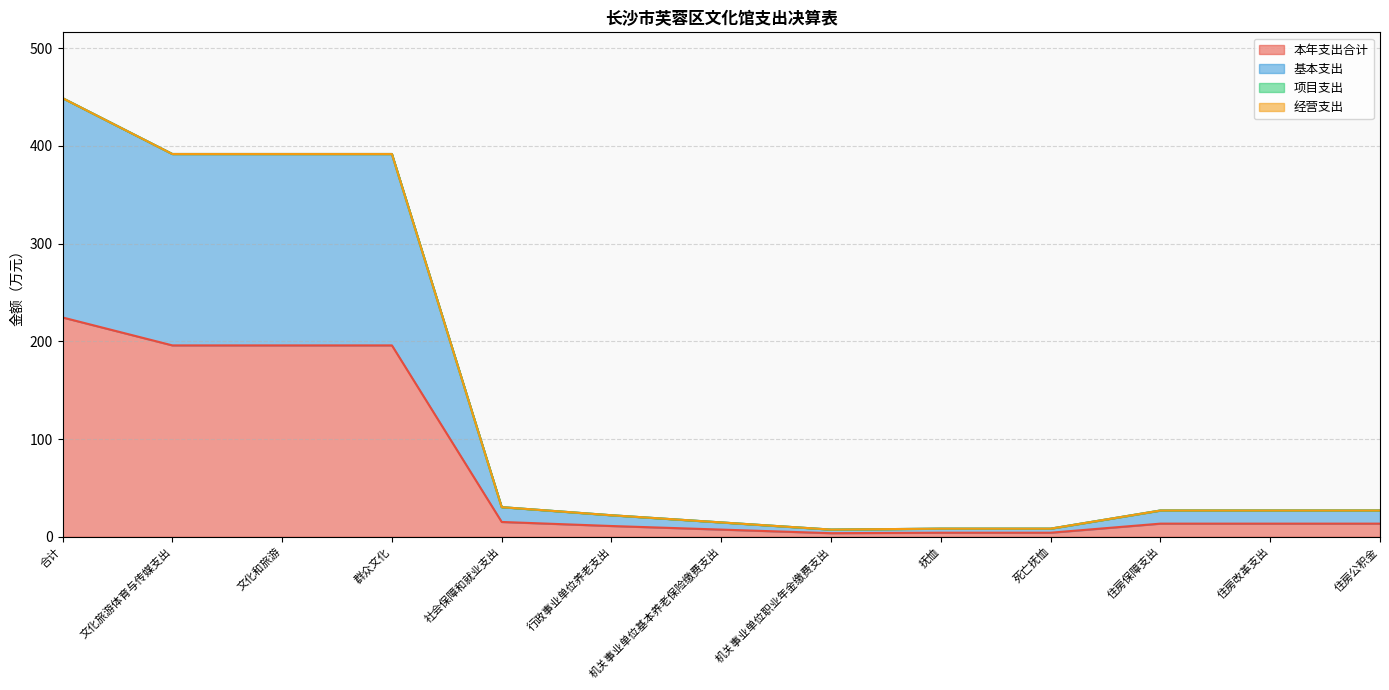

True or false: 基本支出 and 本年支出合计 cross at least once.

False